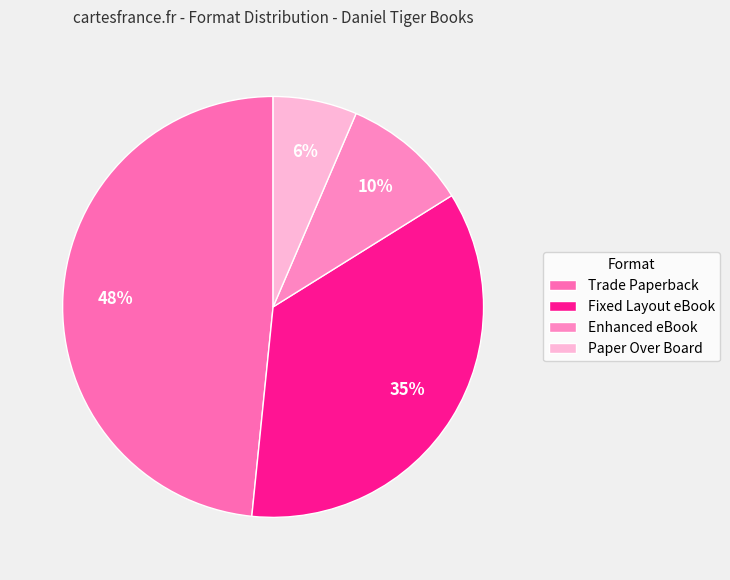

Is it true that Paper Over Board is 1% of the pie?

False